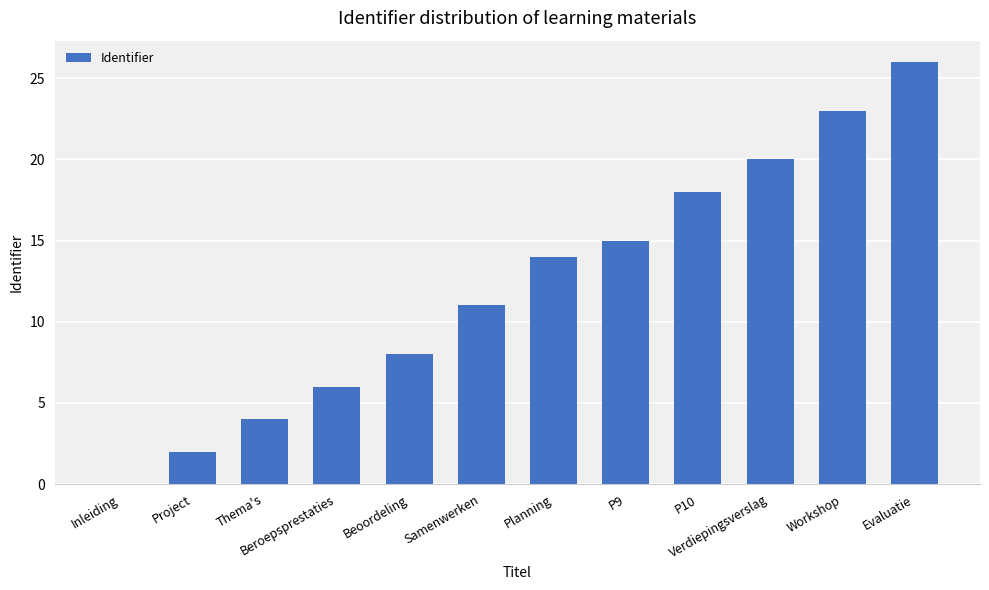

Is it true that the value at P9 is 5?

False